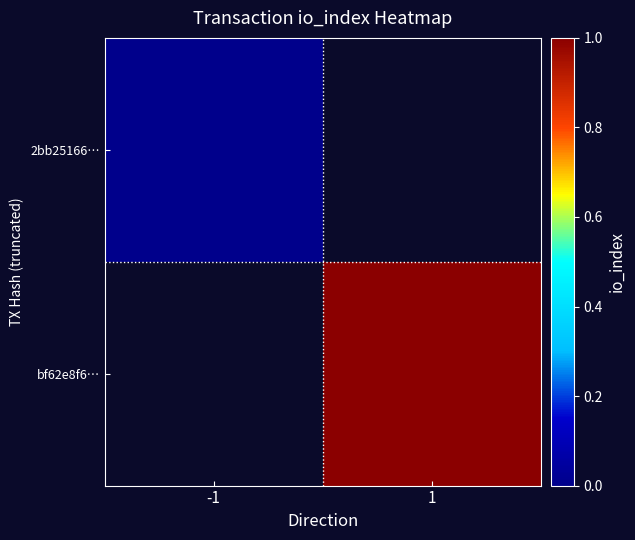

Which category has the highest value across all series?

1